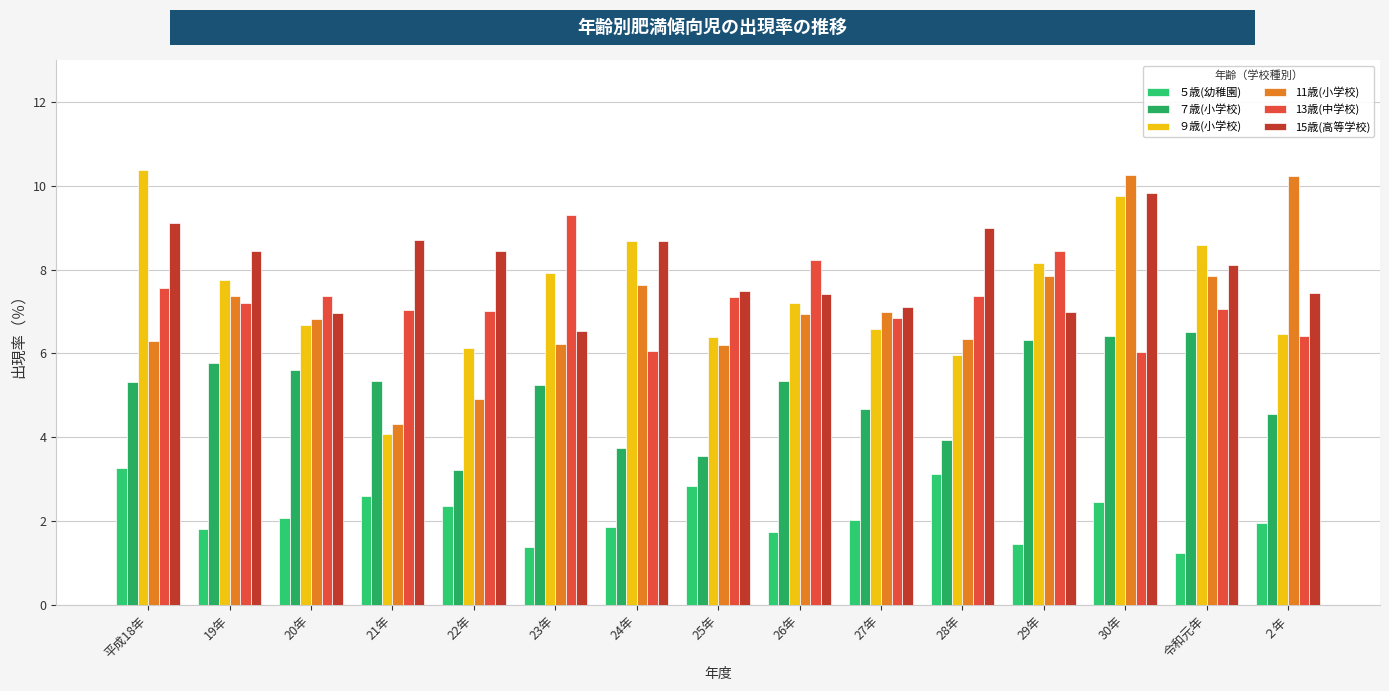

What is the average value of the 15歳(高等学校) series?

8.0